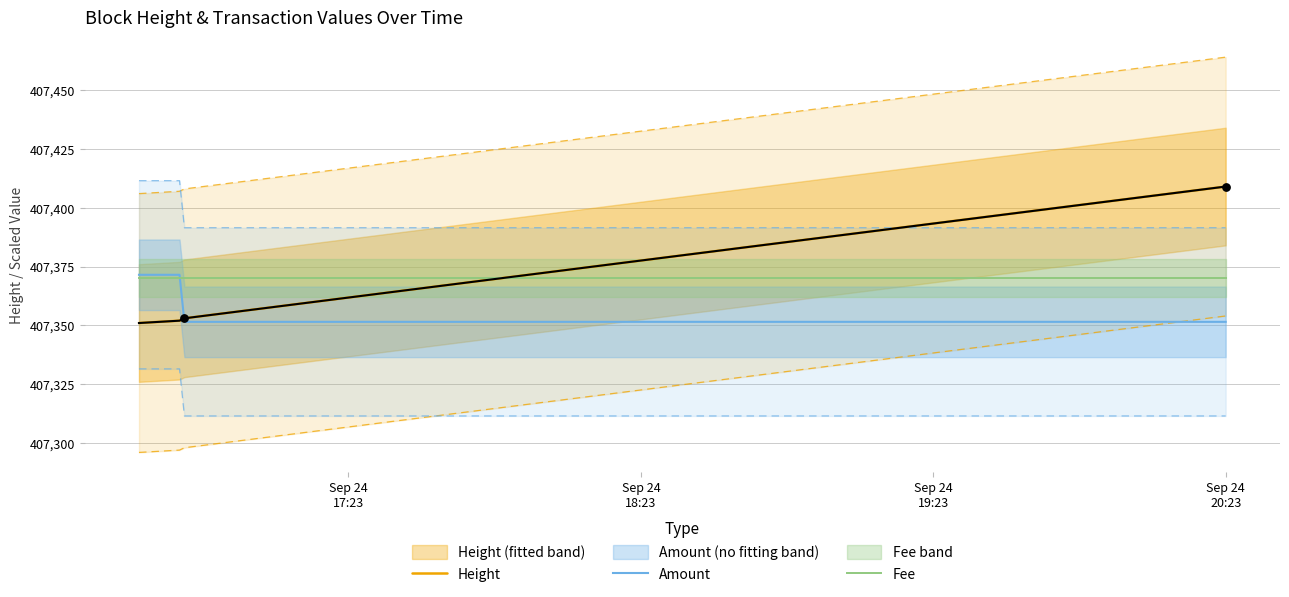

At how many categories does at least one series exceed 407393?

1